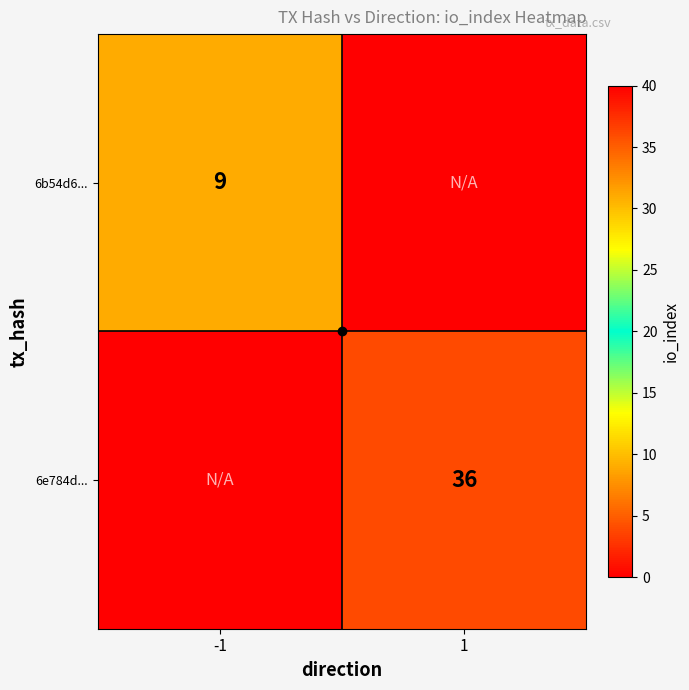

Is the value of 6b54d6... at -1 greater than the value of 6e784d... at 1?

No